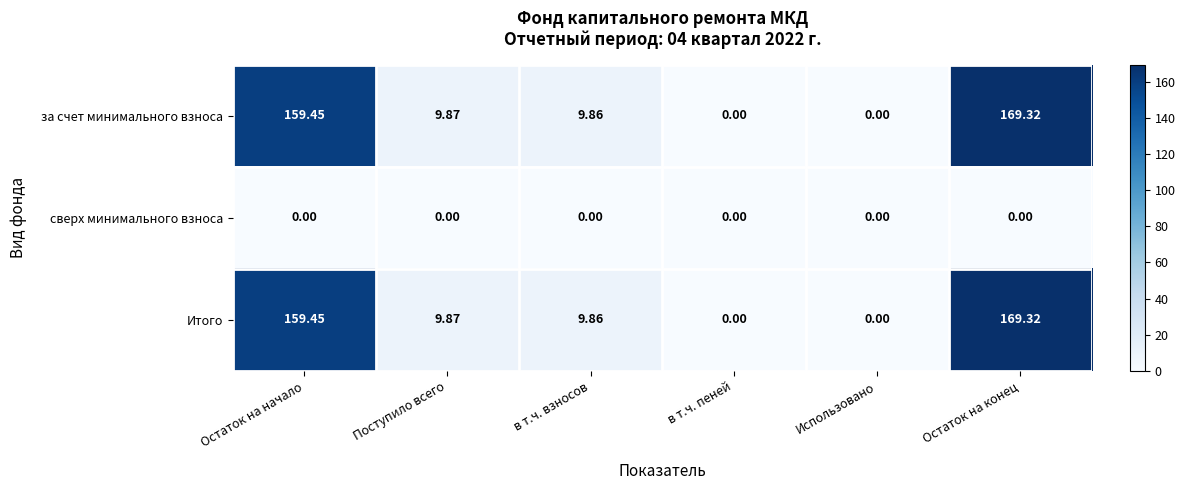

At which category is the sum across all series the highest?

Остаток на конец